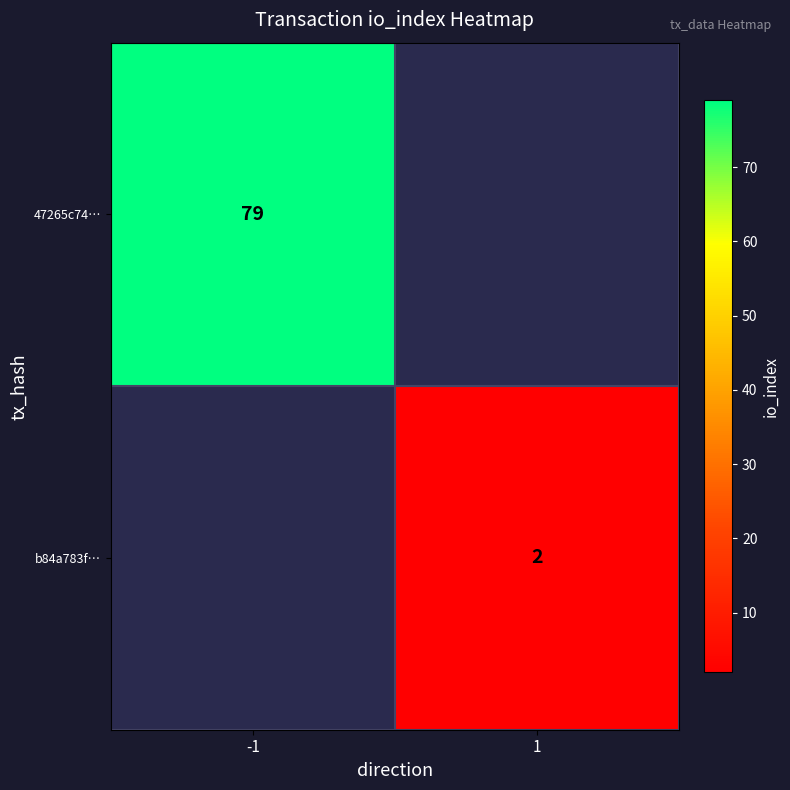

Is it true that b84a783f… equals 1 at 1?

False